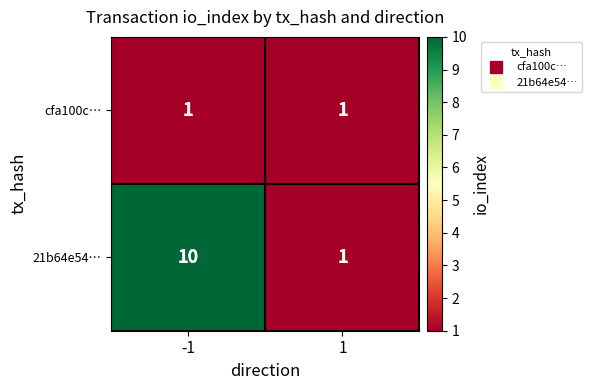

Rank the series by their average value, from lowest to highest.

cfa100c…, 21b64e54…